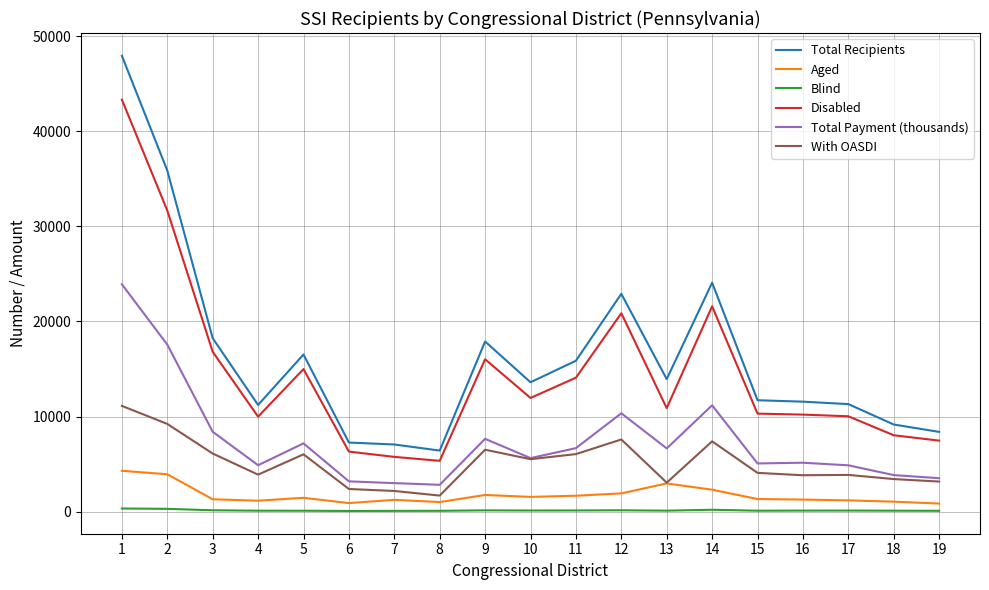

Which series has the widest spread of values?

Total Recipients